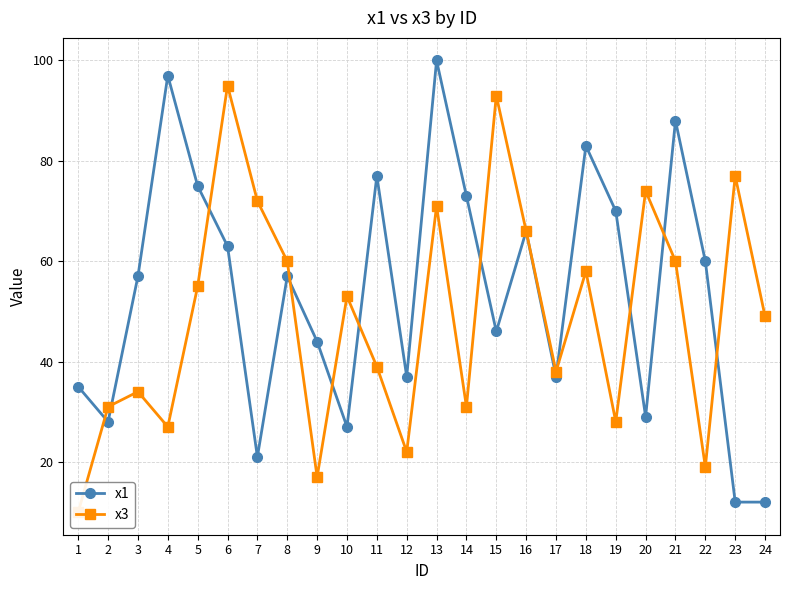

What are all the series names shown in the legend?

x1, x3